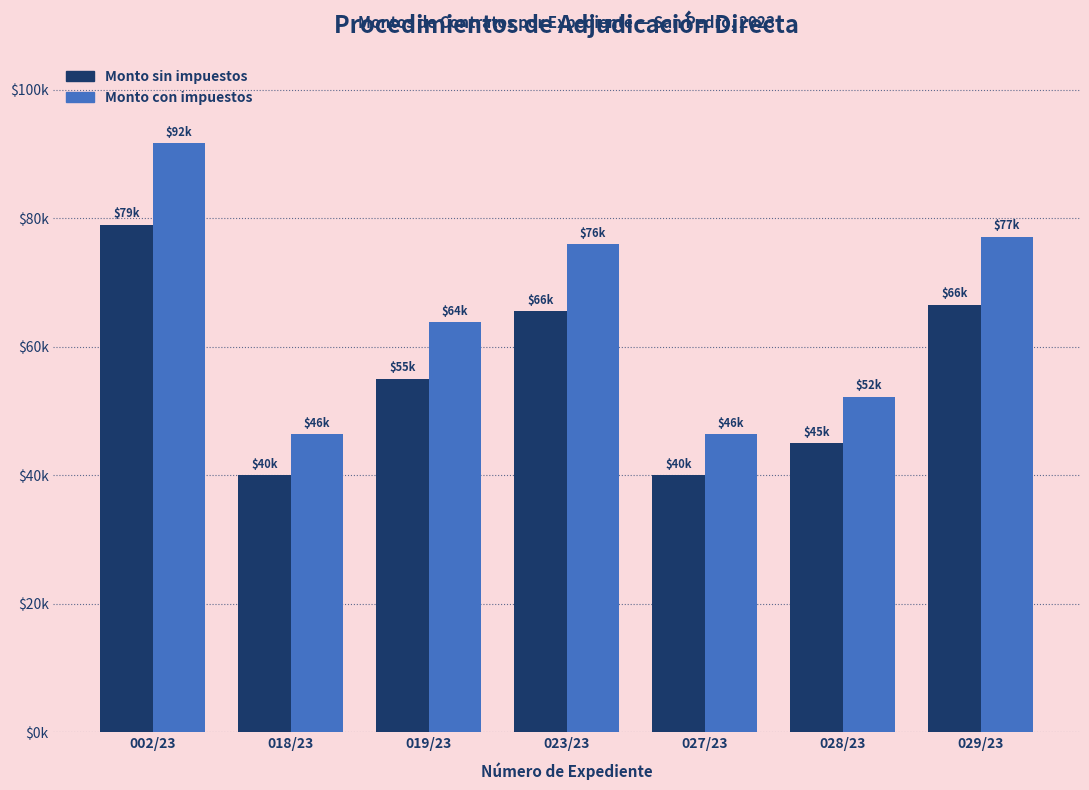

Reading left to right, what are all the values shown in this chart?

Monto sin impuestos: 79000	40000	55000	65500	40000	45000	66500
Monto con impuestos: 91640	46400	63800	75980	46400	52200	77140